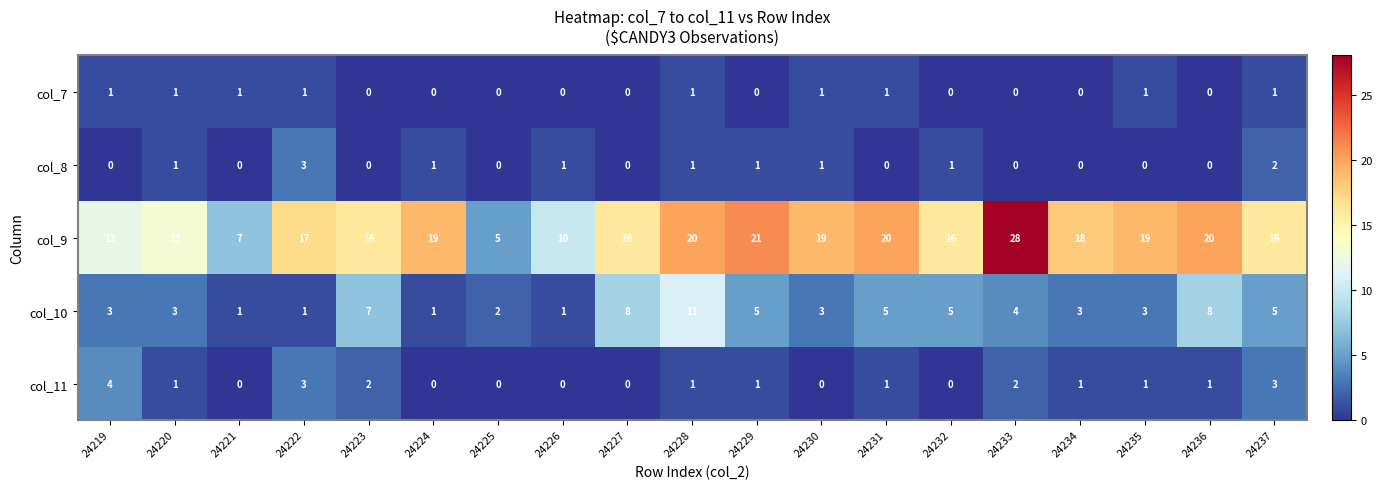

Between 24225 and 24233, which series saw the biggest shift?

col_9